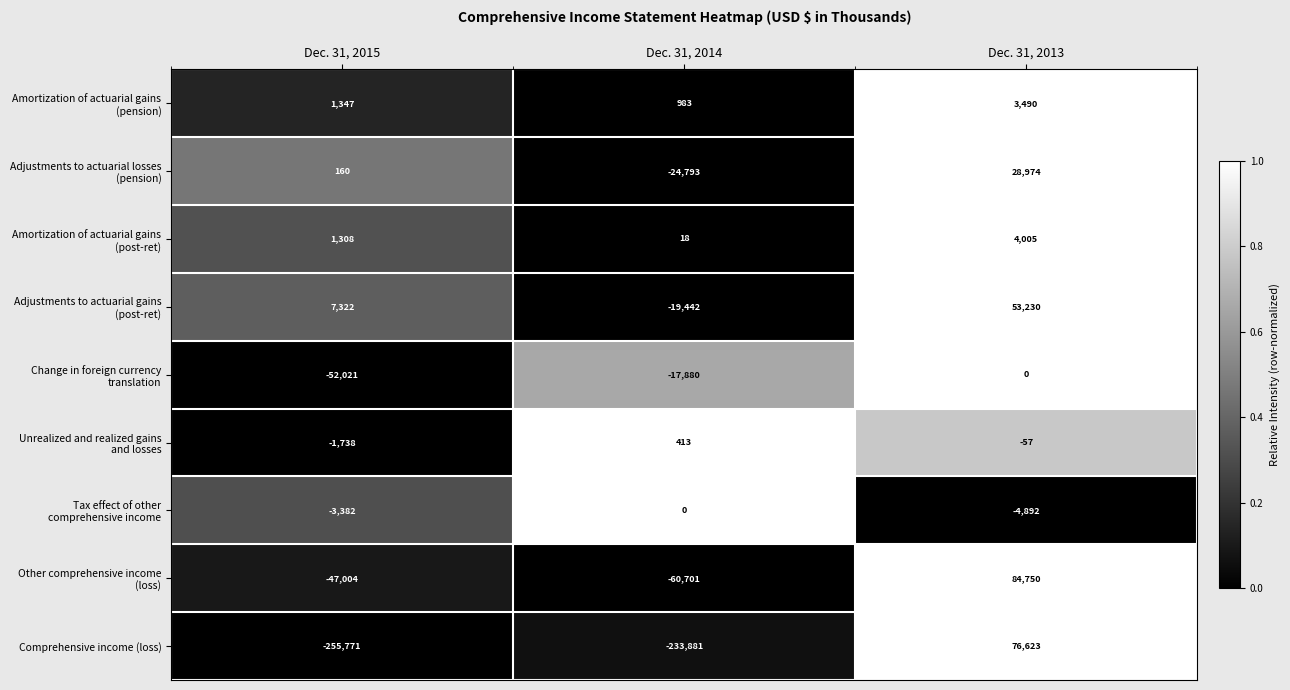

What is the difference between the Comprehensive income (loss) values at Dec. 31, 2013 and Dec. 31, 2014?

310504